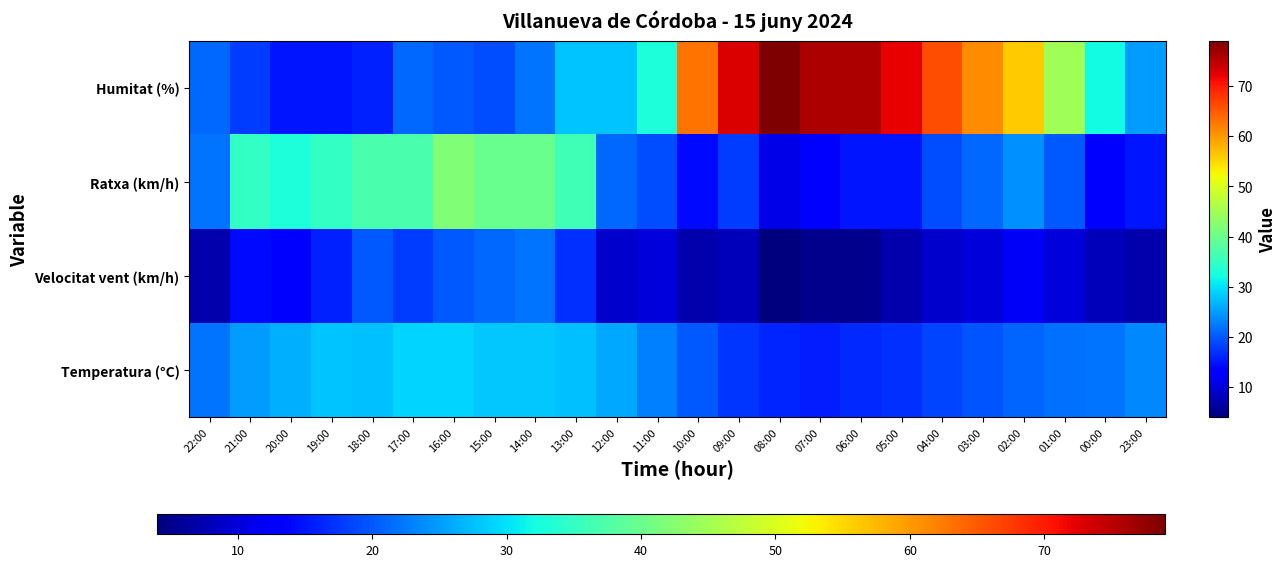

Reading left to right, what are all the values shown in this chart?

Temperatura (°C): 22:00=21.9	21:00=24.9	20:00=26.5	19:00=28.0	18:00=27.7	17:00=29.0	16:00=29.1	15:00=28.2	14:00=28.2	13:00=27.5	12:00=25.8	11:00=22.8	10:00=19.9	09:00=17.4	08:00=16.1	07:00=15.7	06:00=16.4	05:00=17.0	04:00=18.4	03:00=19.6	02:00=20.8	01:00=21.7	00:00=21.9	23:00=23.5
Velocitat vent (km/h): 22:00=7.0	21:00=14.0	20:00=13.0	19:00=16.0	18:00=20.0	17:00=18.0	16:00=20.0	15:00=21.0	14:00=22.0	13:00=17.0	12:00=9.0	11:00=10.0	10:00=7.0	09:00=8.0	08:00=4.0	07:00=5.0	06:00=5.0	05:00=7.0	04:00=9.0	03:00=10.0	02:00=12.0	01:00=10.0	00:00=8.0	23:00=7.0
Ratxa (km/h): 22:00=22.0	21:00=35.0	20:00=33.0	19:00=35.0	18:00=37.0	17:00=37.0	16:00=42.0	15:00=40.0	14:00=40.0	13:00=36.0	12:00=21.0	11:00=19.0	10:00=14.0	09:00=18.0	08:00=11.0	07:00=13.0	06:00=15.0	05:00=15.0	04:00=19.0	03:00=21.0	02:00=24.0	01:00=20.0	00:00=13.0	23:00=15.0
Humitat (%): 22:00=21.0	21:00=18.0	20:00=15.0	19:00=15.0	18:00=16.0	17:00=21.0	16:00=20.0	15:00=19.0	14:00=22.0	13:00=28.0	12:00=28.0	11:00=33.0	10:00=63.0	09:00=73.0	08:00=79.0	07:00=76.0	06:00=76.0	05:00=72.0	04:00=66.0	03:00=61.0	02:00=56.0	01:00=45.0	00:00=32.0	23:00=25.0